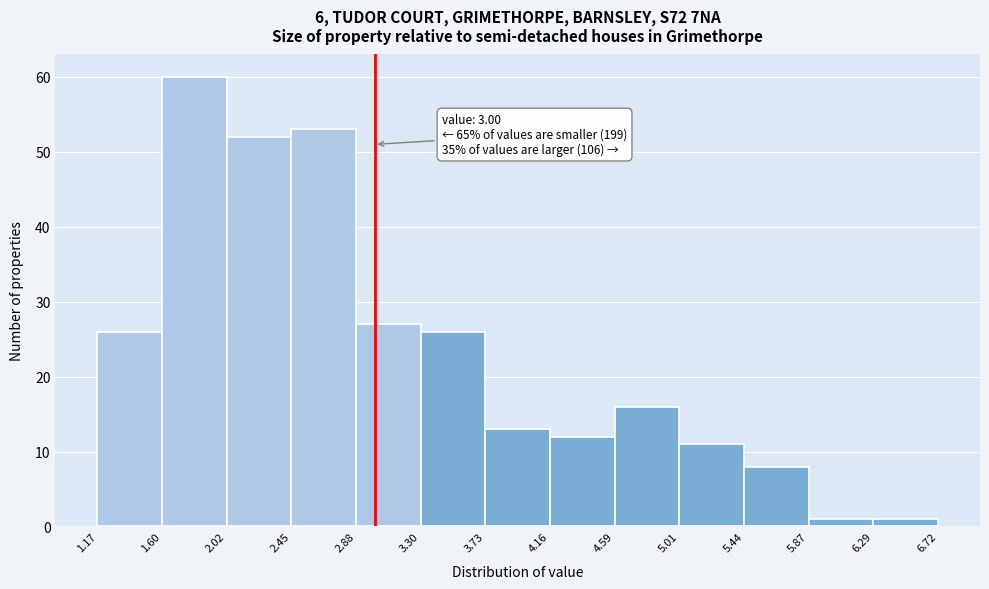

Over which range of the x-axis is the bar tallest?

1.60 to 2.02